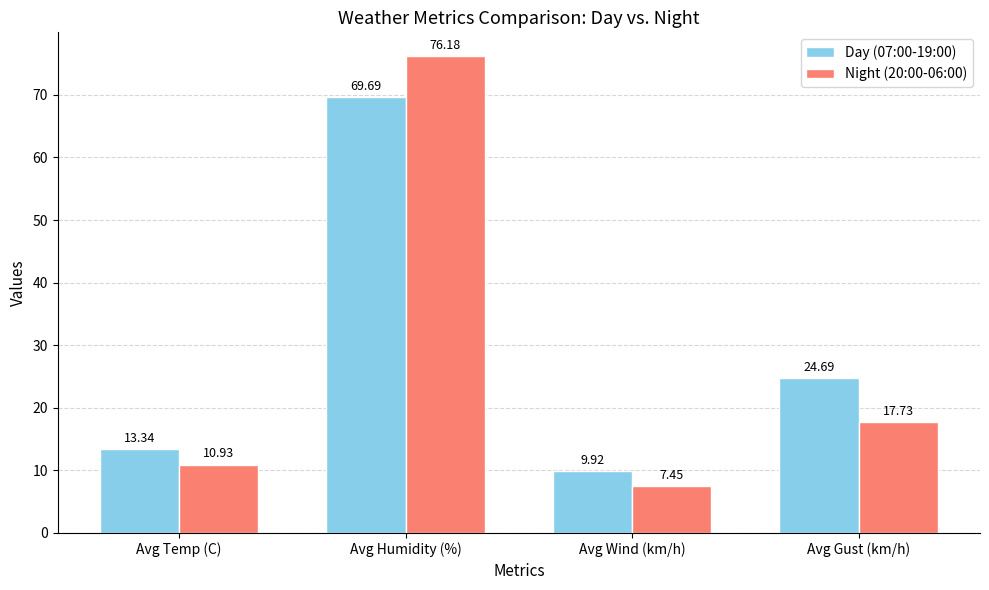

What is the sum of the Night (20:00-06:00) values at Avg Gust (km/h) and Avg Wind (km/h)?

25.2